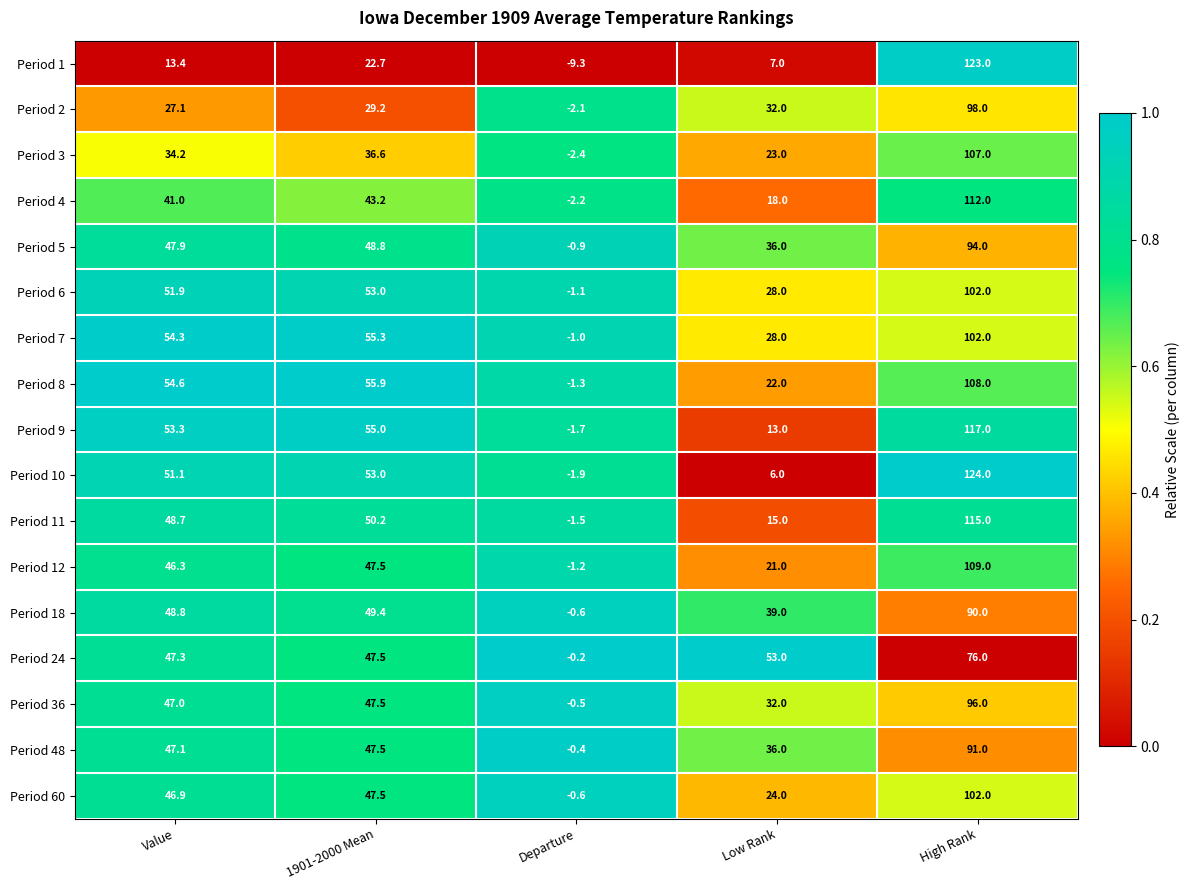

What is the sum of the Period 60 values at Low Rank and Value?

70.9